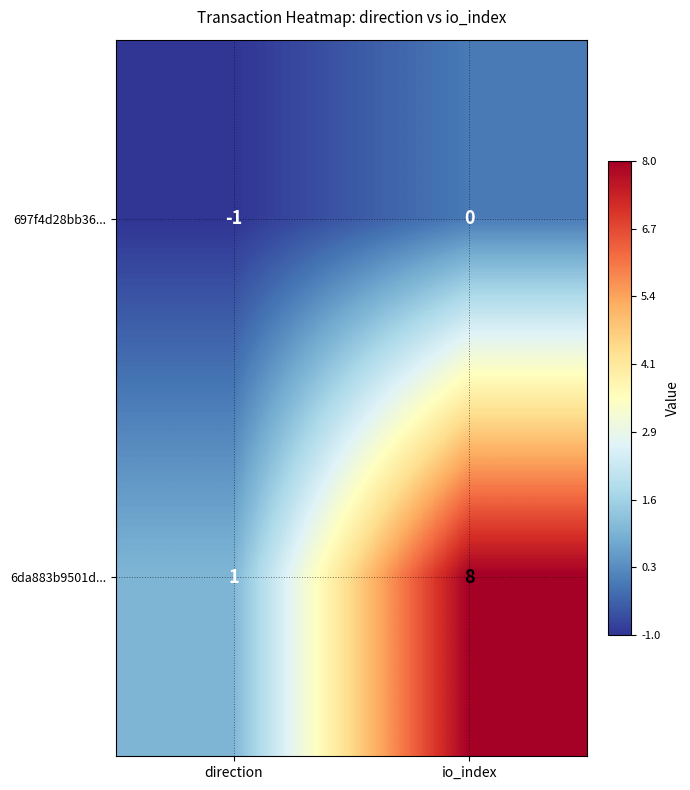

How many categories are shown in the chart?

2